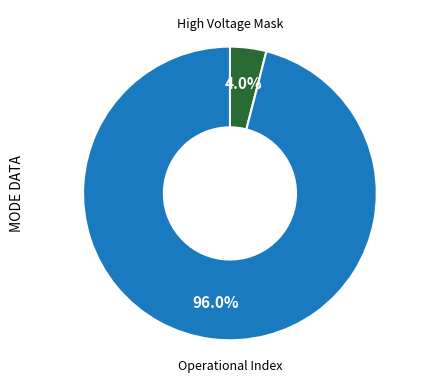

Does any single category account for the majority?

Yes